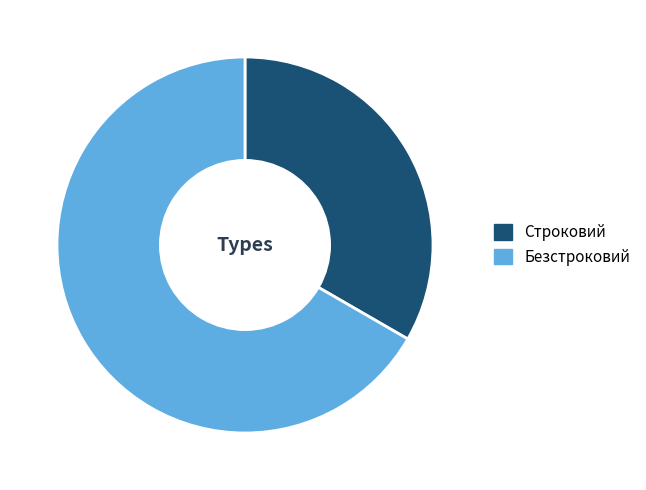

The Строковий slice represents 41% of the pie. True or false?

False